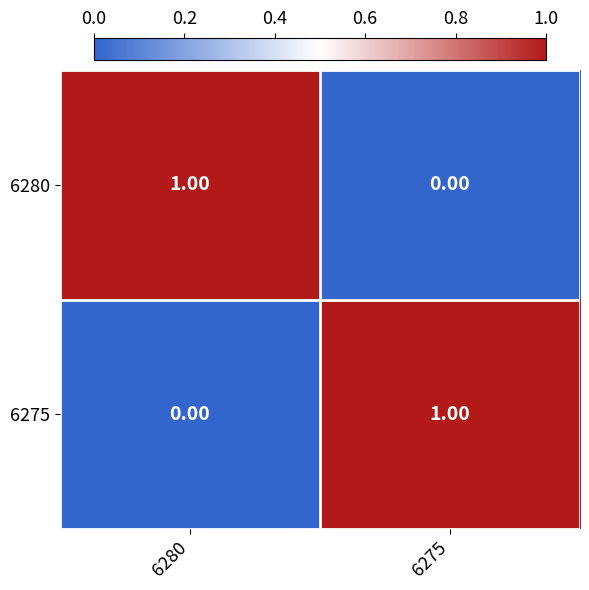

At 6275, list the series in order from smallest to largest.

6280, 6275